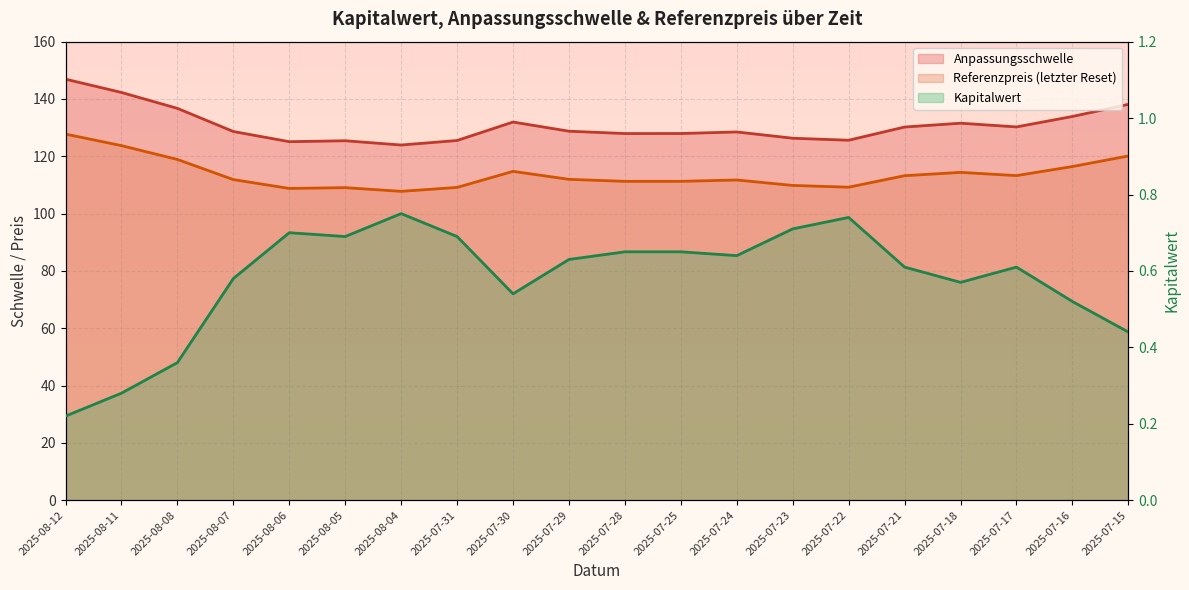

What is the value of the Kapitalwert point at the 16th from the left?

0.6